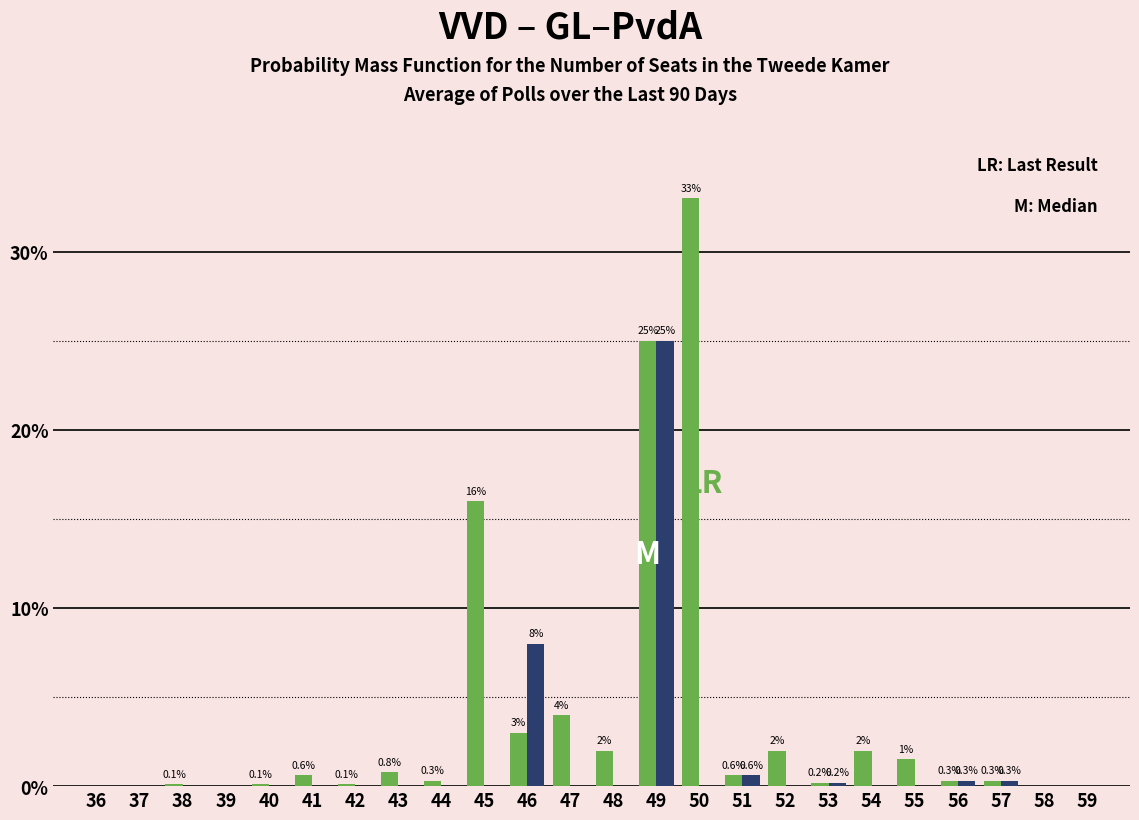

At which category is the sum across all series the highest?

49